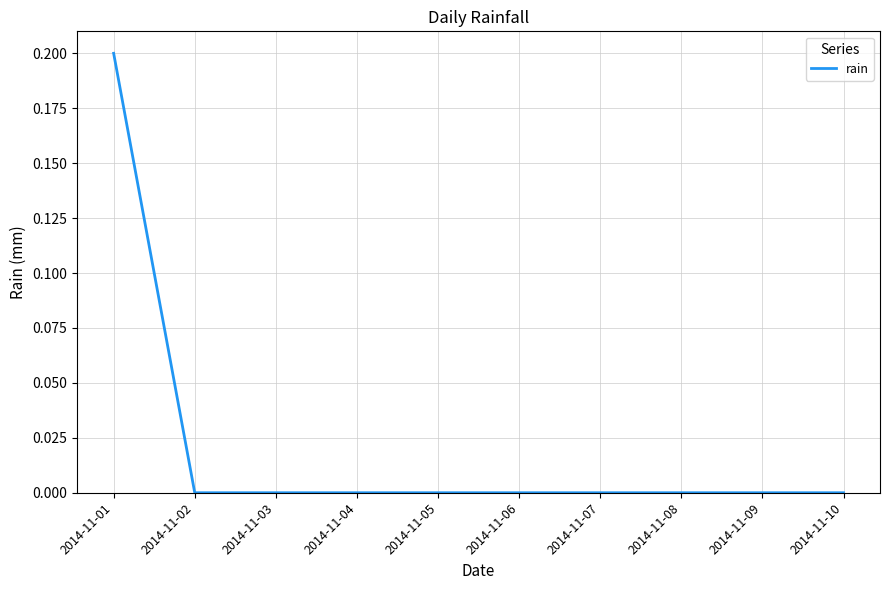

At which category does the chart reach its peak across all series?

2014-11-01